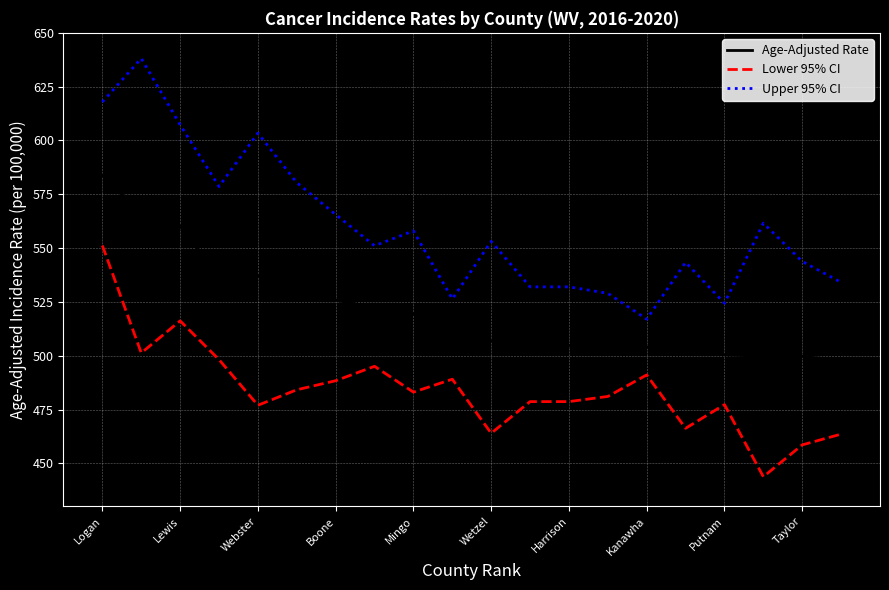

Does the chart display data point markers on the line(s)?

No